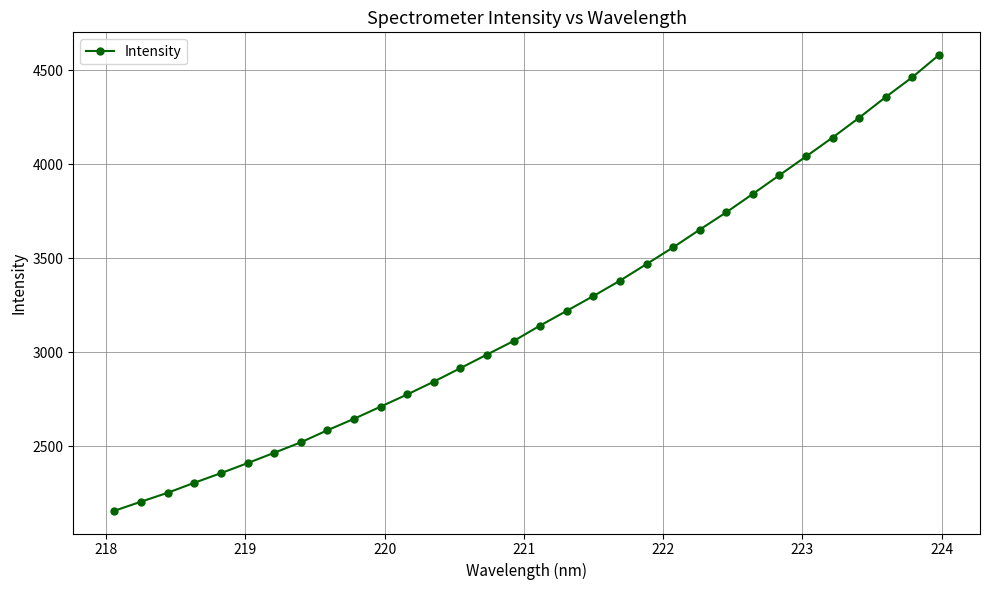

What is the sum of all values?

102293.3